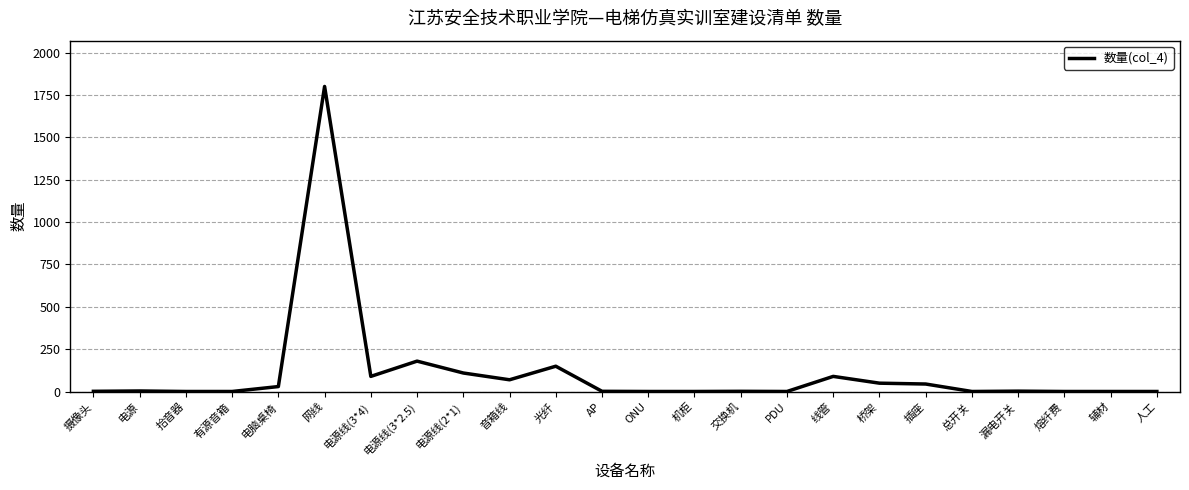

The chart shows a value of 45 at 插座. True or false?

True